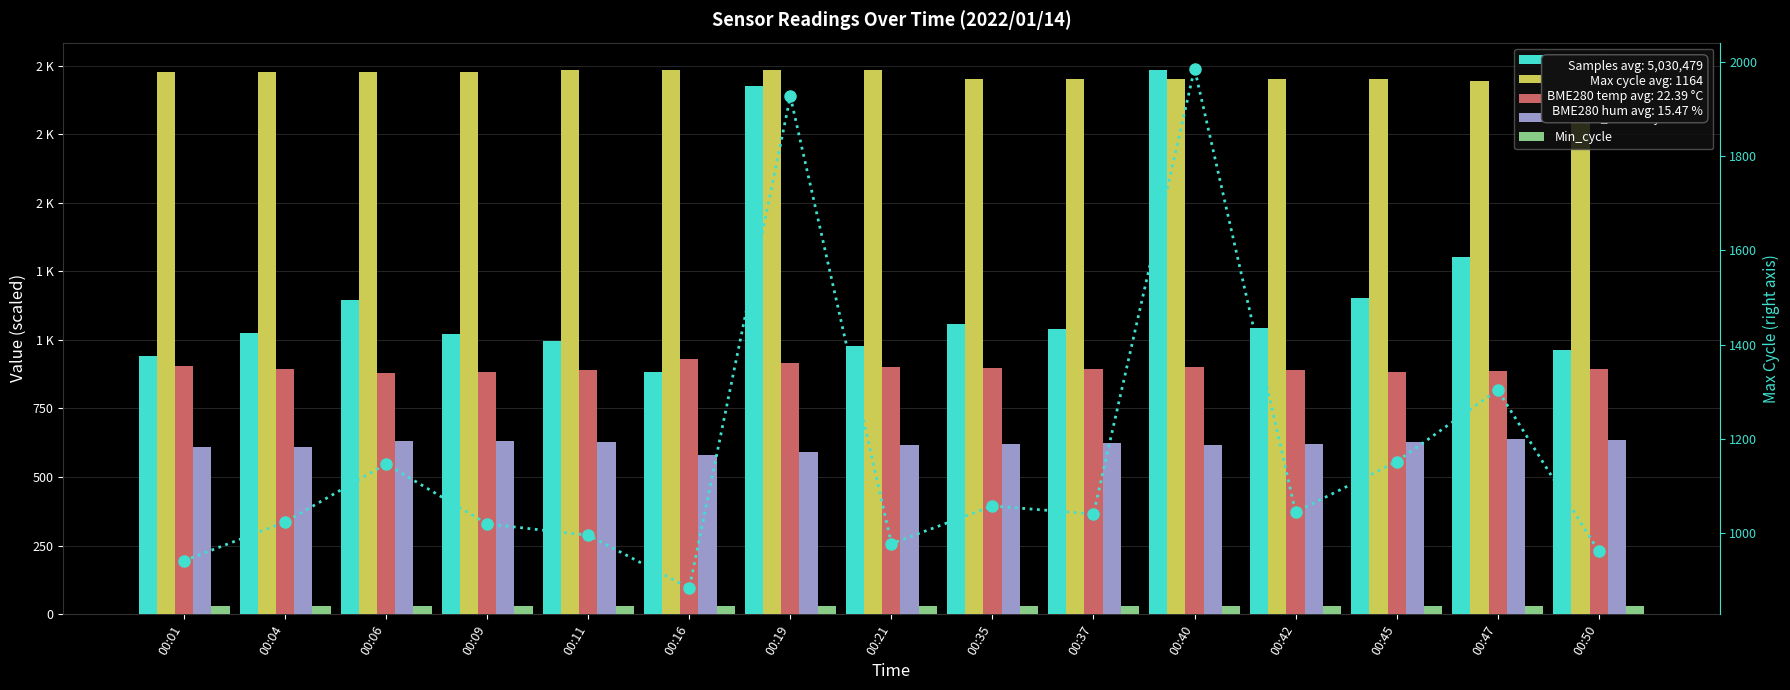

What is the difference between the Max_cycle values at 00:09 and 00:01?

78.0